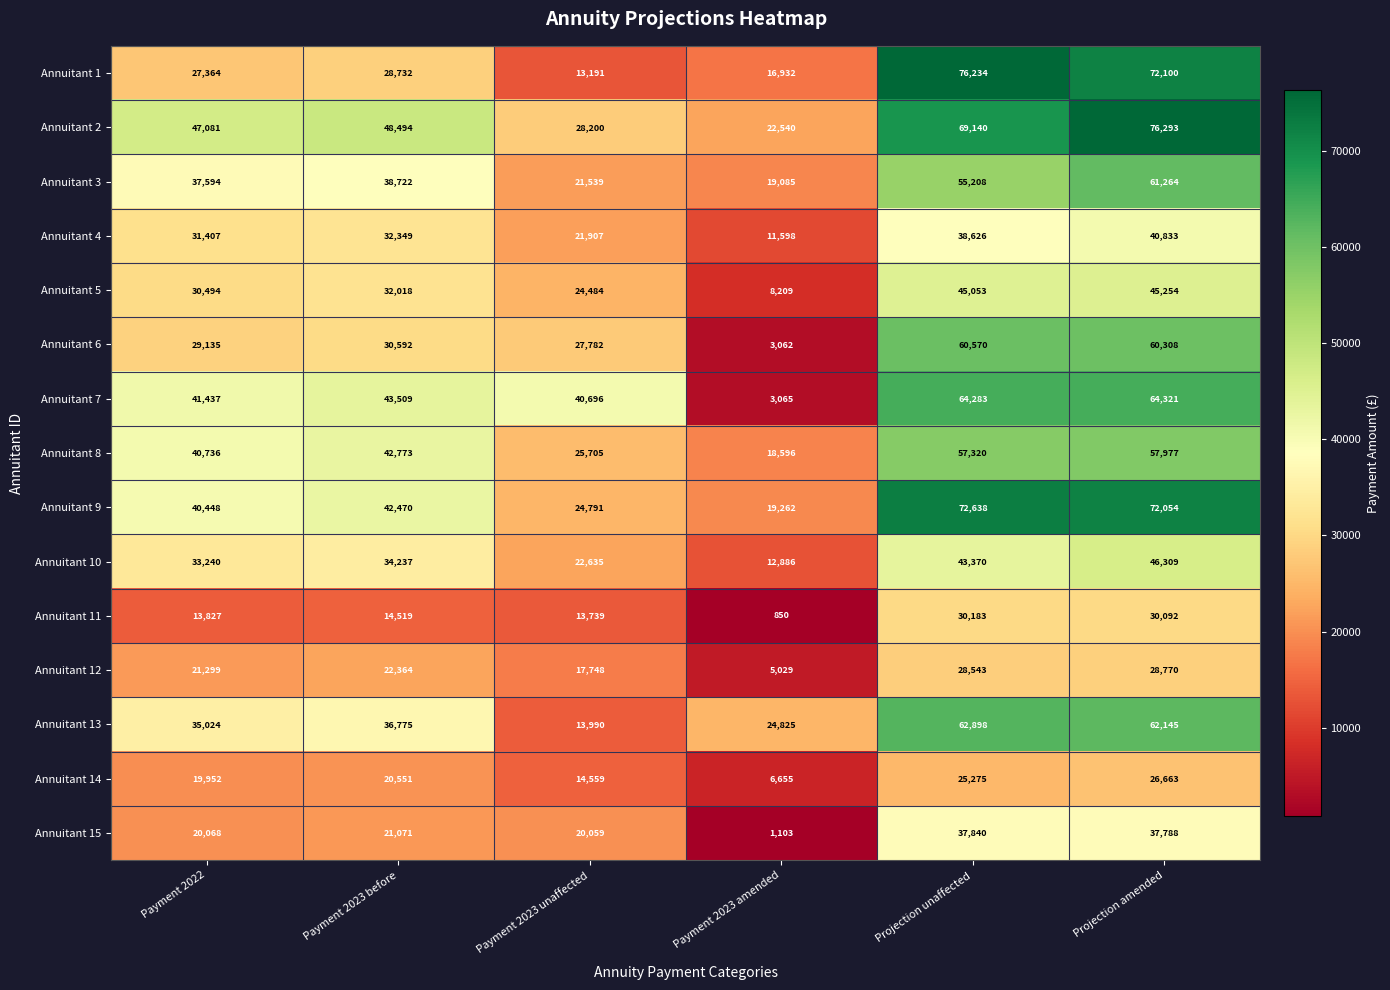

At which category is the sum across all series the highest?

Projection amended